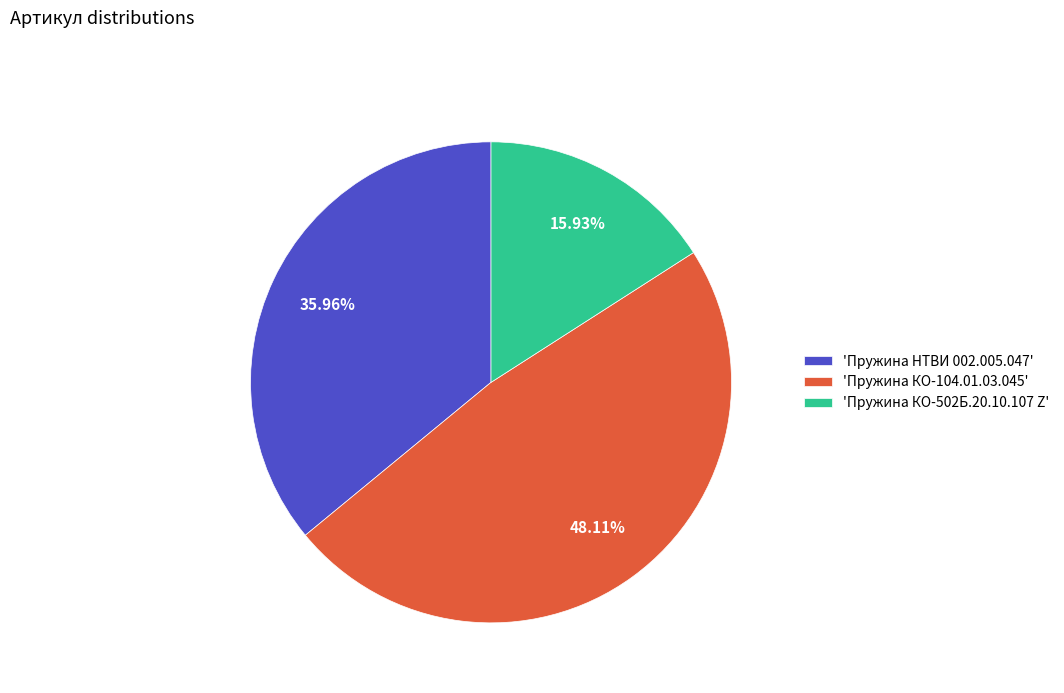

Does any single category account for the majority?

No